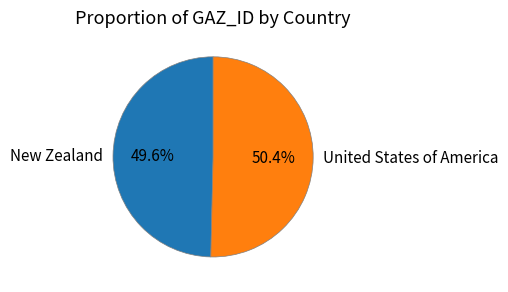

Do New Zealand and United States of America together represent more than half of the pie?

Yes